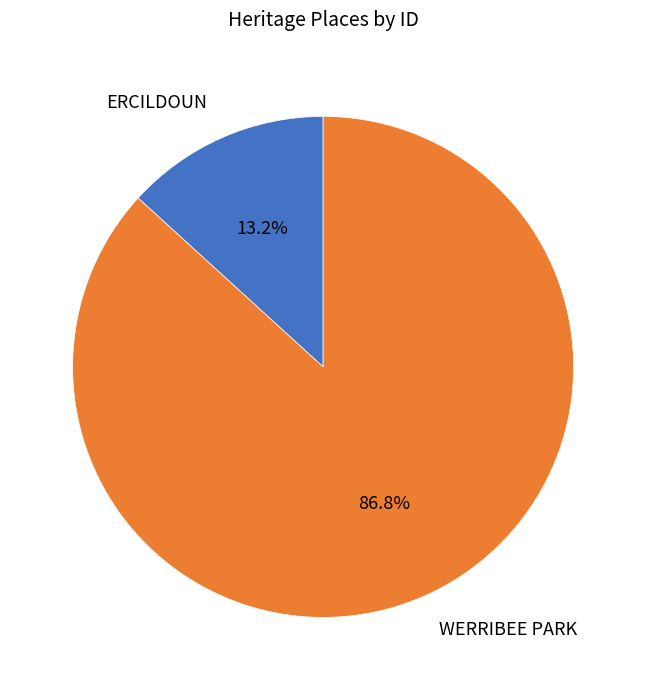

What percentage is the WERRIBEE PARK slice, to the nearest percent?

87%